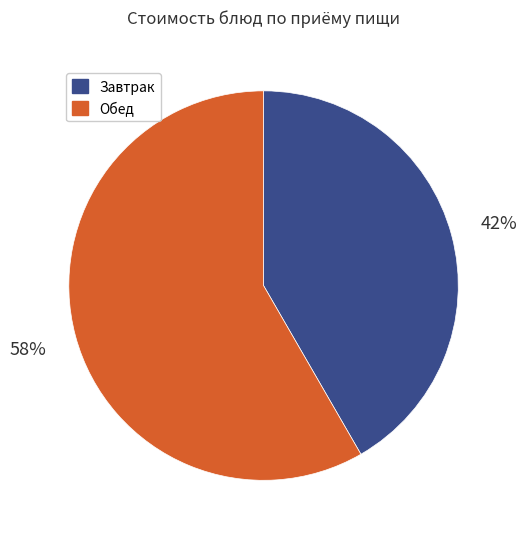

To the nearest percent, what is the average slice percentage?

50%